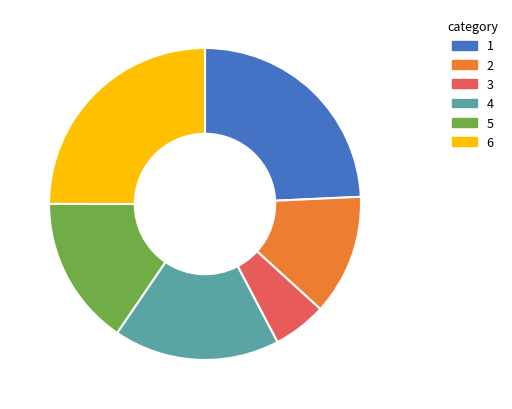

Is it true that 2 is 19% of the pie?

False